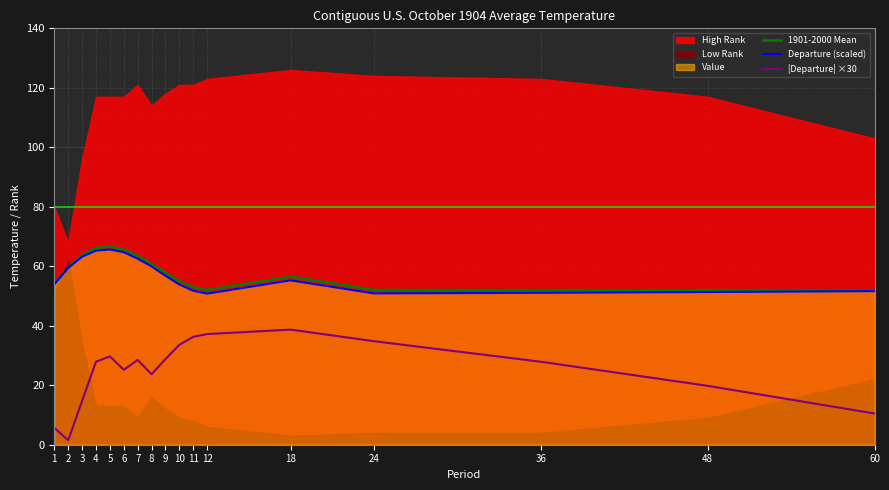

How many lines are shown in the chart?

3